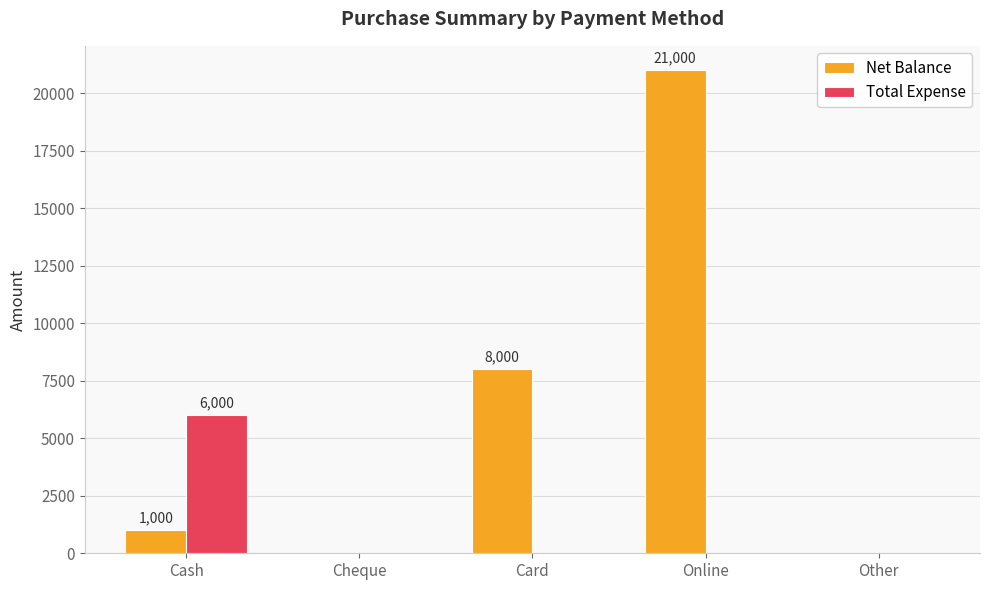

Reading left to right, list all the values displayed in this chart.

Net Balance: 1000	0	8000	21000	0
Total Expense: 6000	0	0	0	0